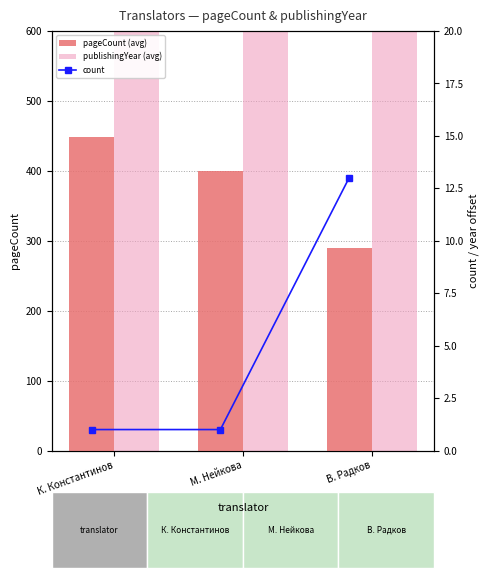

What is the difference between the maximum and minimum values in the count series?

12